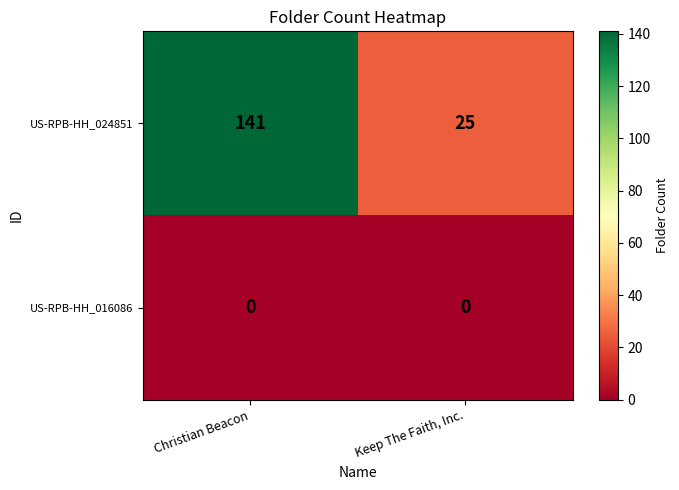

What is the total value across all series at Christian Beacon?

141